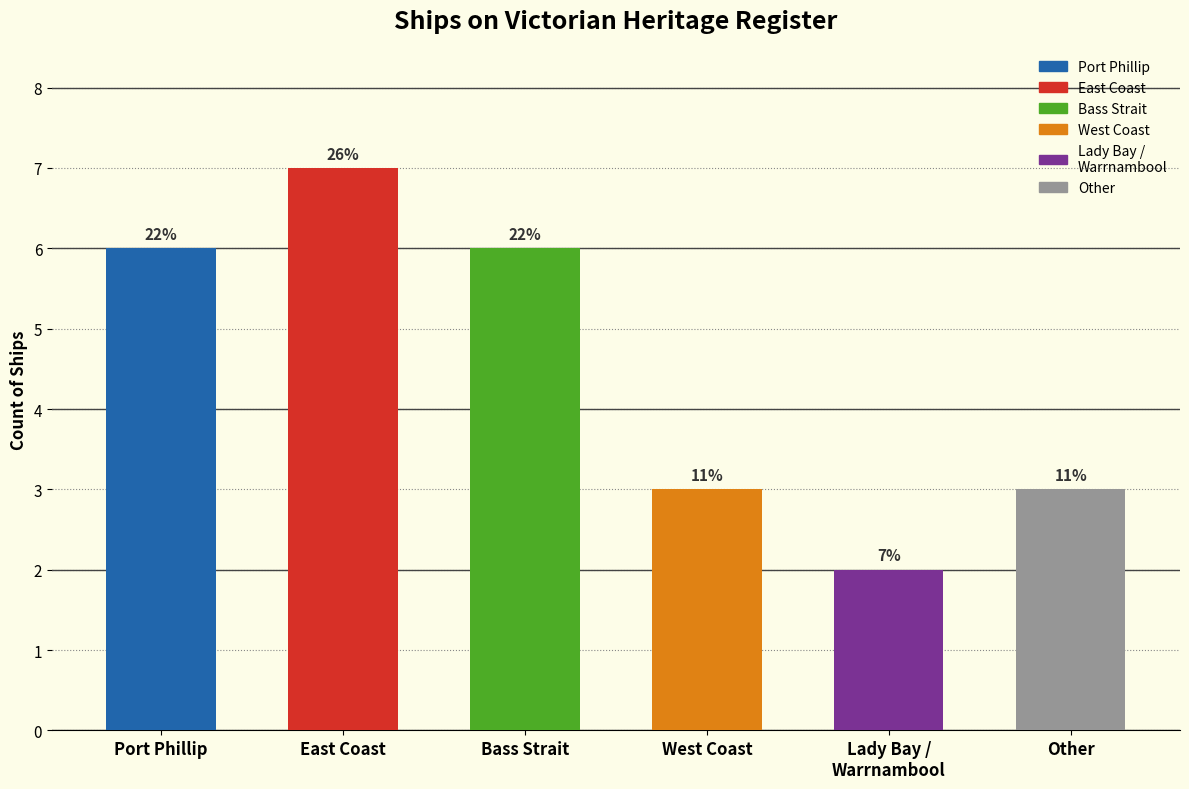

Does the chart contain any negative values?

No